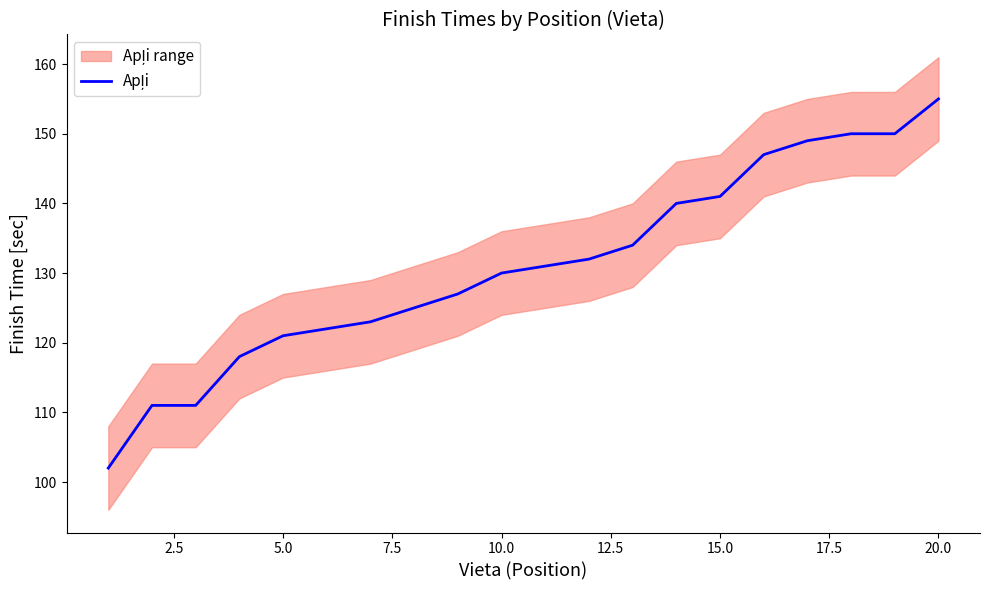

Which has a higher value, 20.0 or 22.5?

22.5